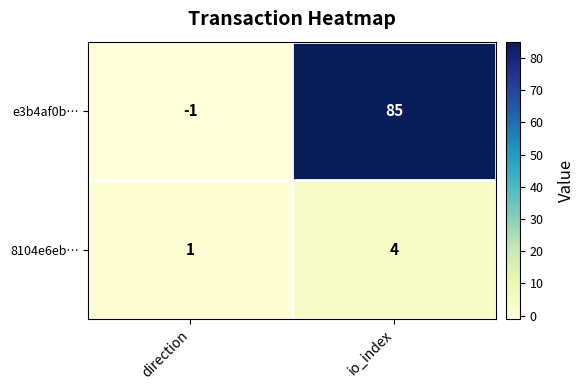

At which category does the chart reach its peak across all series?

io_index